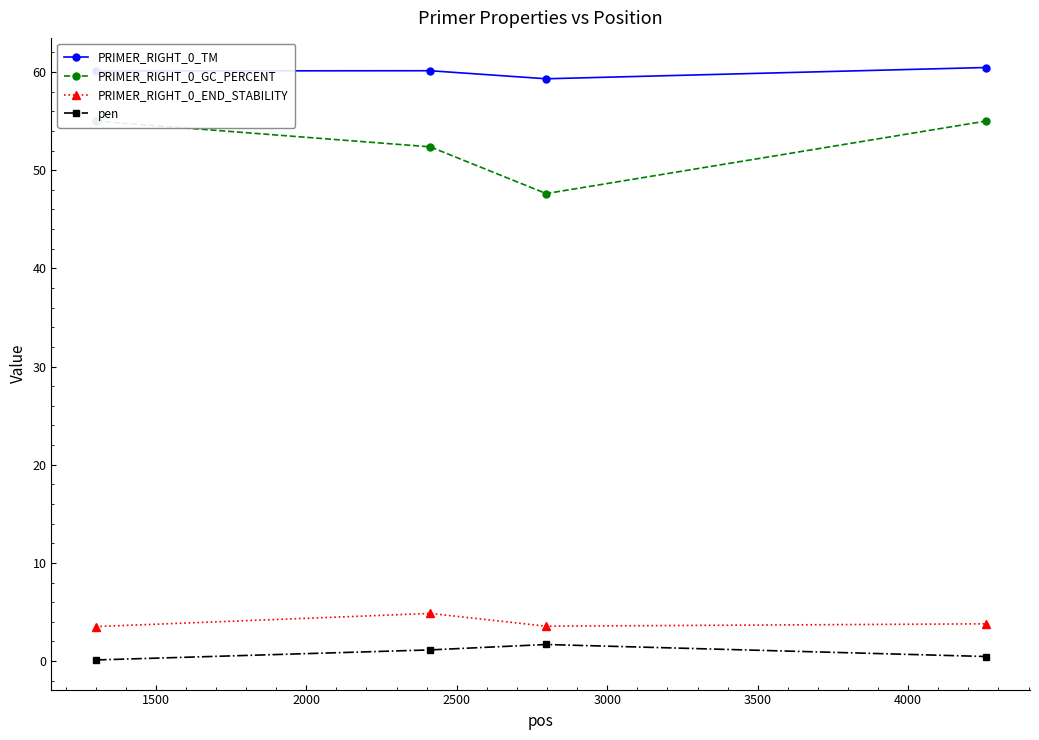

What is the highest value of the PRIMER_RIGHT_0_TM series?

60.5